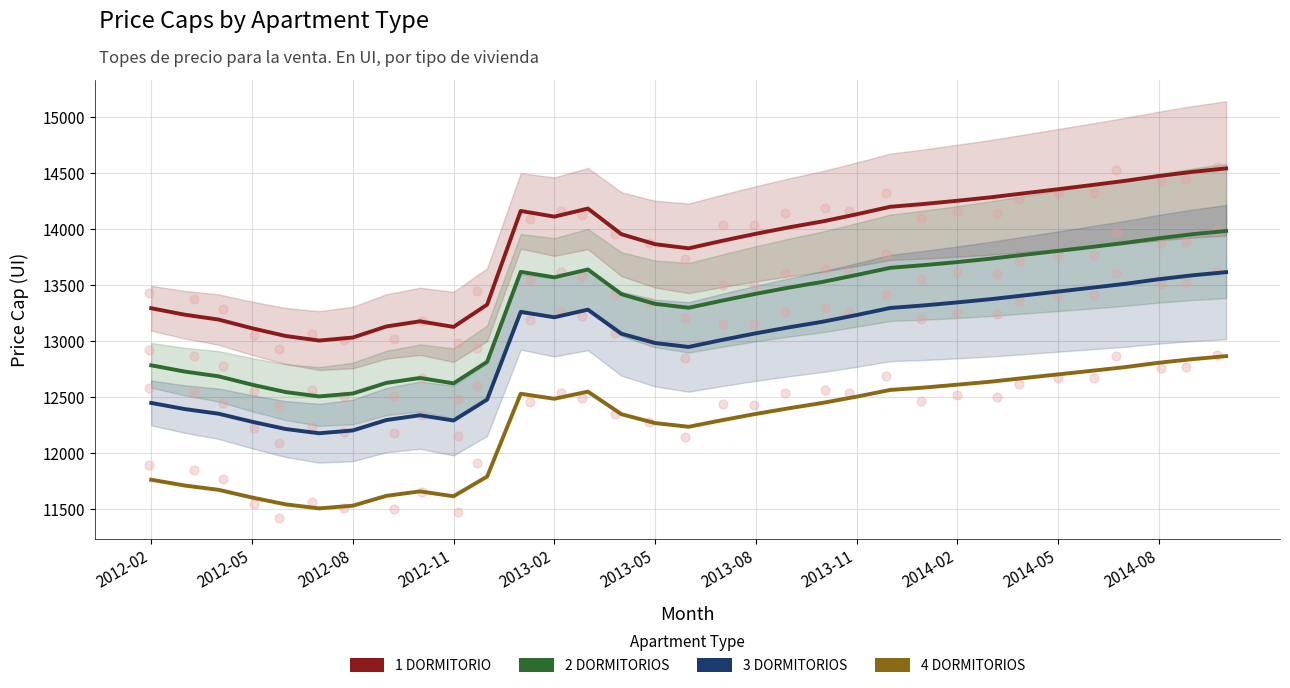

Which series has the widest spread of Y values?

1 DORMITORIO